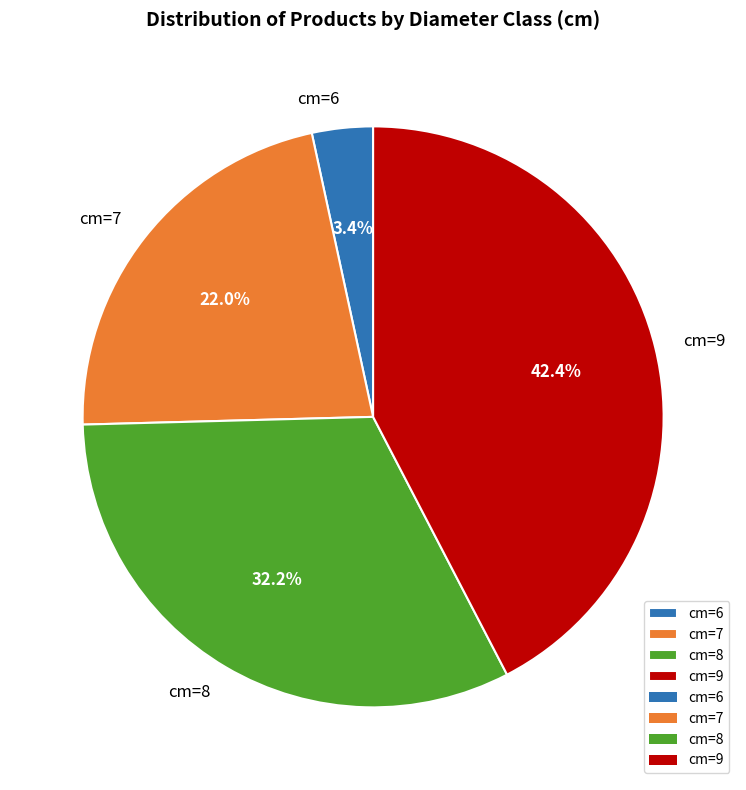

Is there a majority slice in this chart?

No